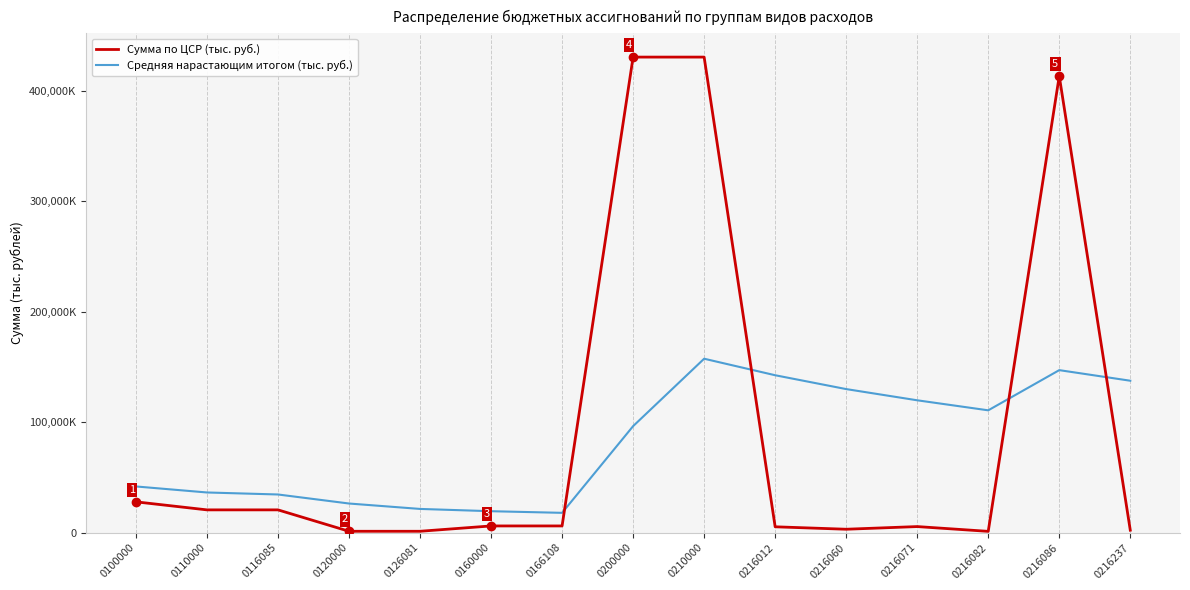

At which category does Средняя нарастающим итогом (тыс. руб.) reach its first local valley?

0166108